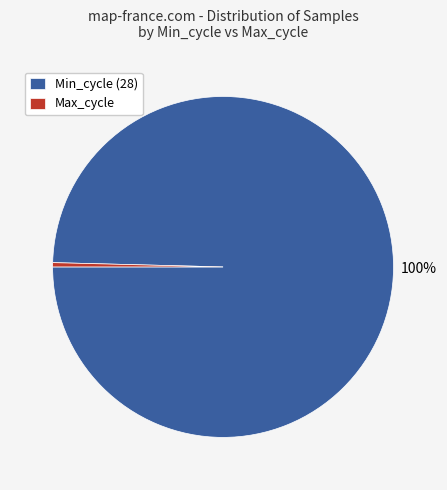

To the nearest percent, what portion does Min_cycle (28) represent?

100%